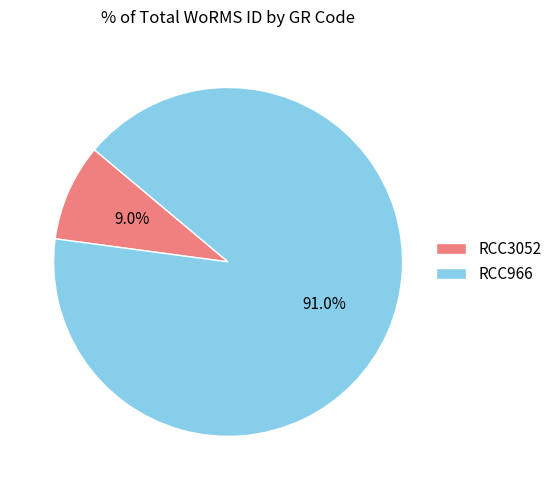

What percentage is the RCC966 slice, to the nearest percent?

91%